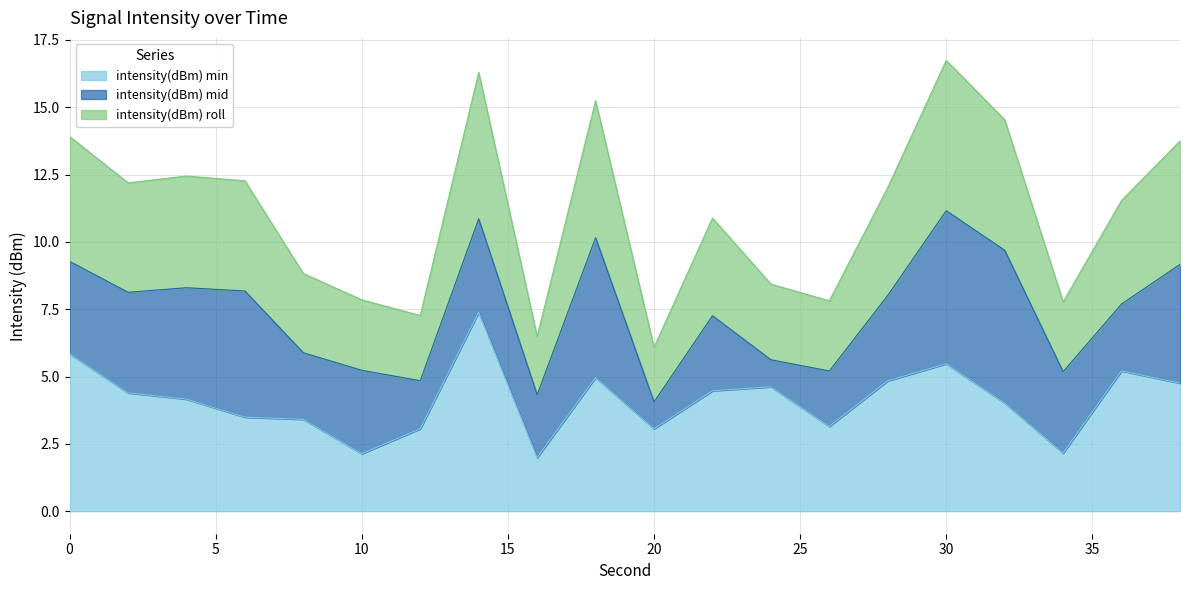

How many values in the intensity(dBm) roll series exceed 12?

10